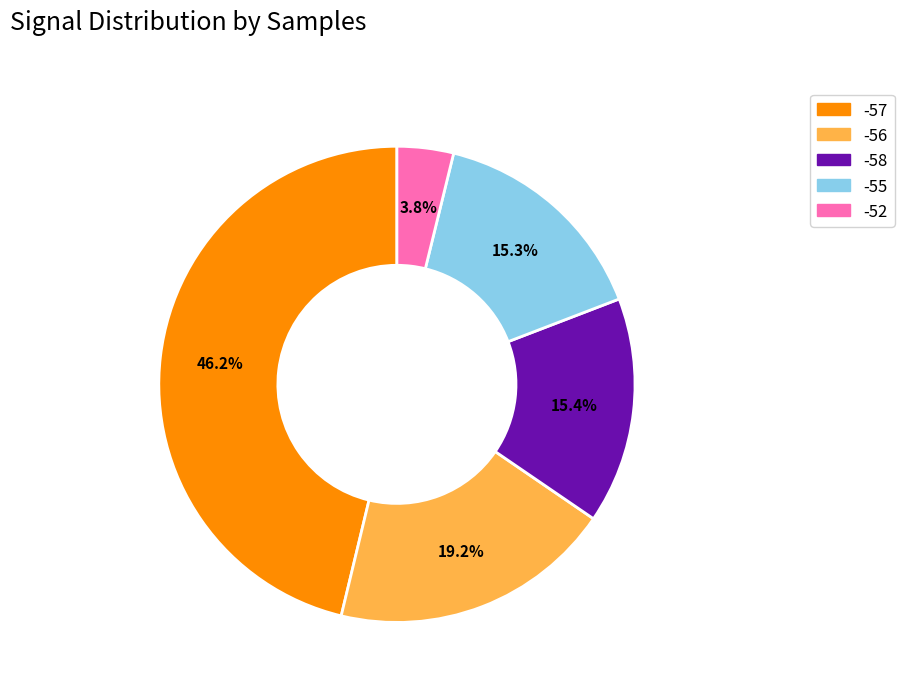

What percentage is the -57 slice, to the nearest percent?

46%